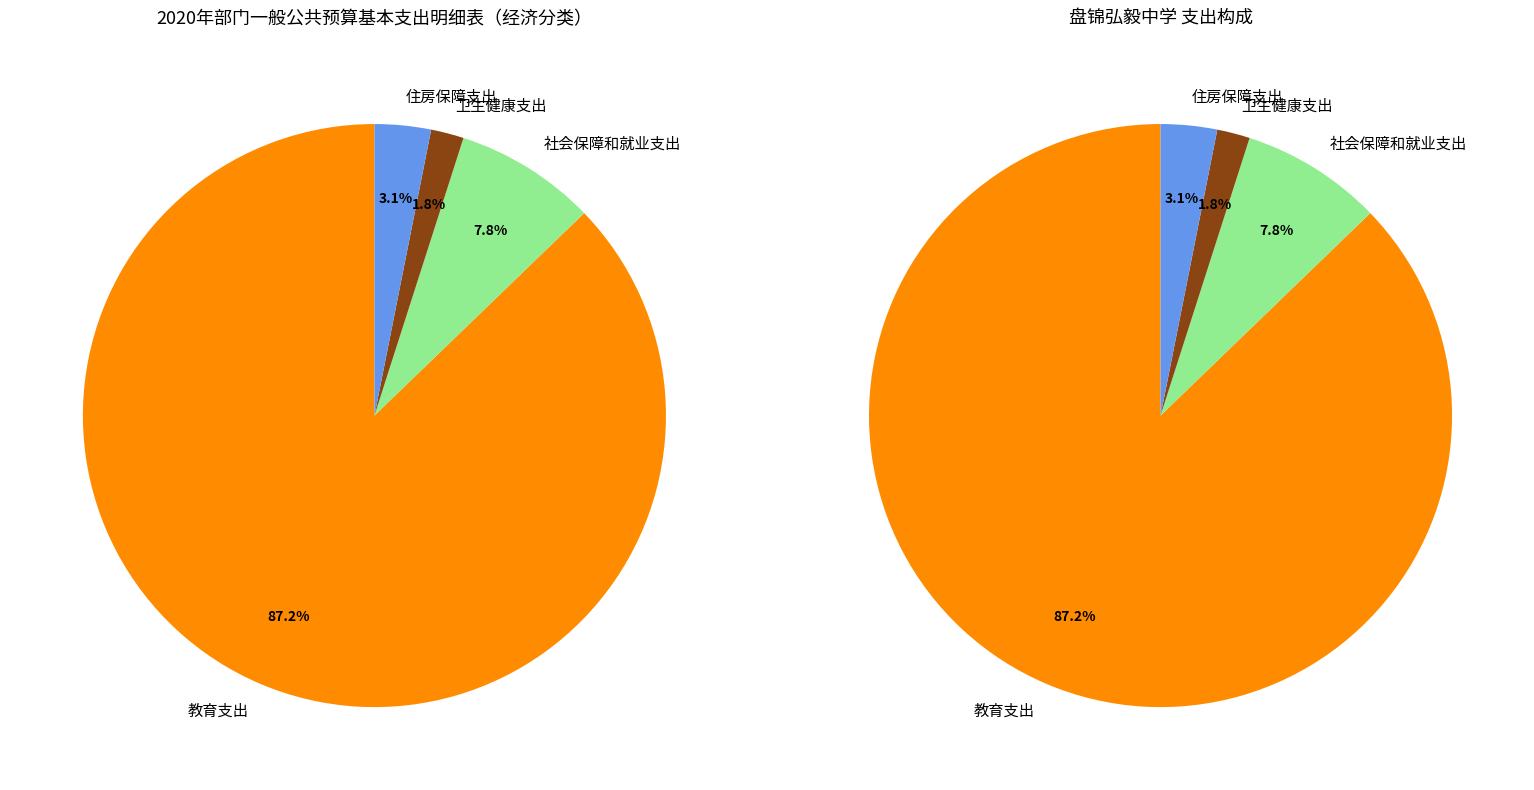

What is the total percentage of 住房保障支出 and 教育支出?

90.3%